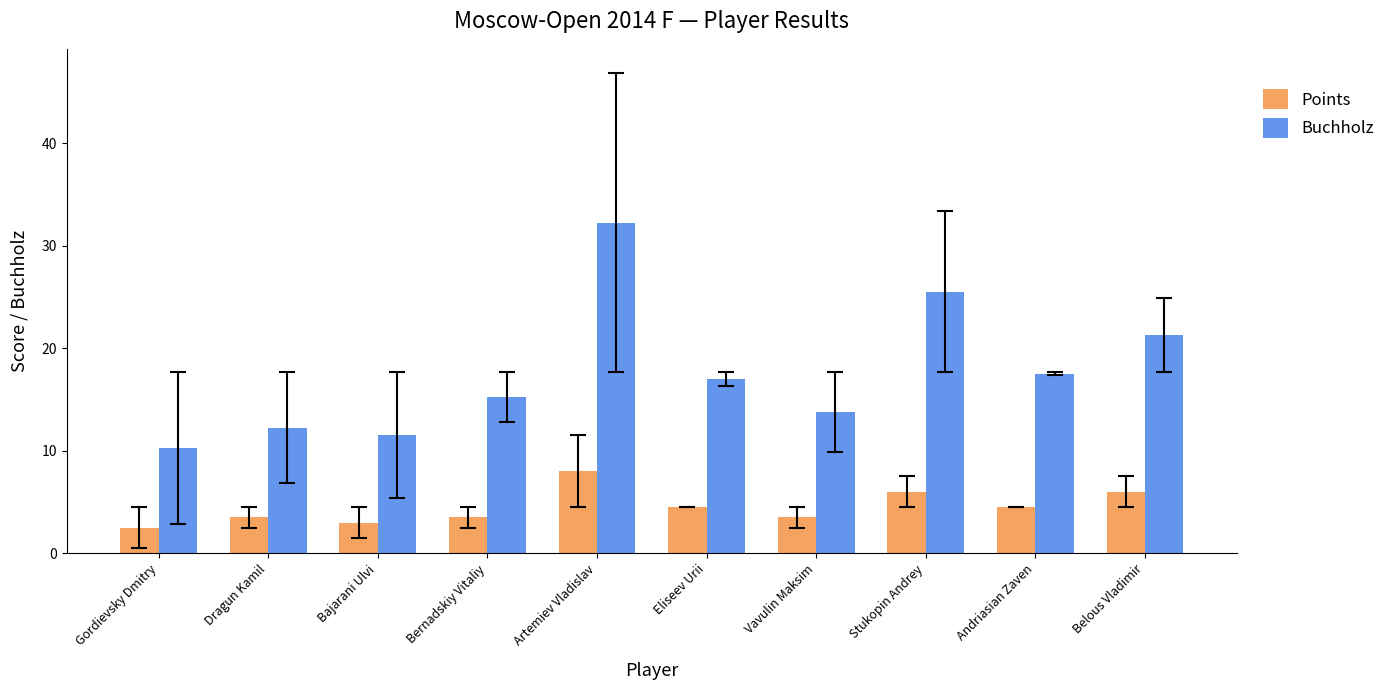

What is the label of the 3rd bar from the left?

Bajarani Ulvi